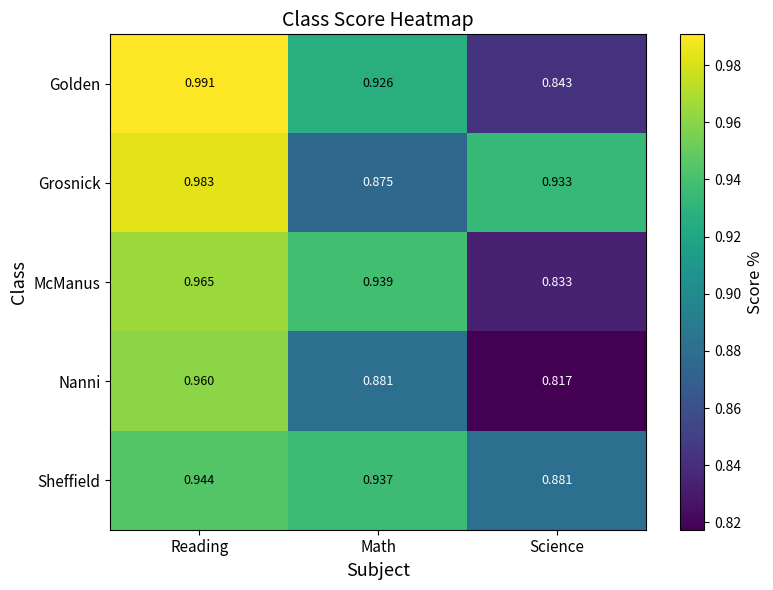

At which label is Nanni closest to 0?

Science